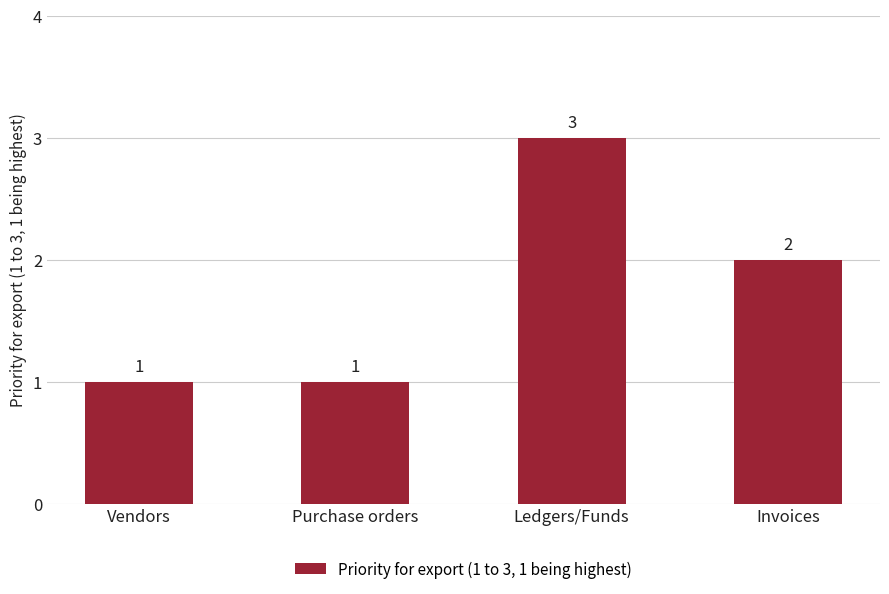

How many data points are less than 2?

2